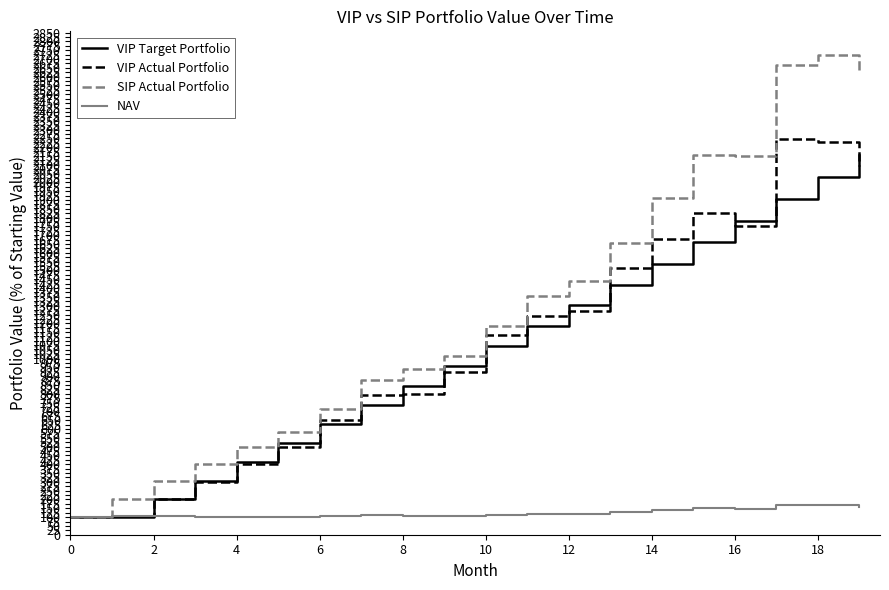

Which series has the widest spread of values?

SIP Actual Portfolio